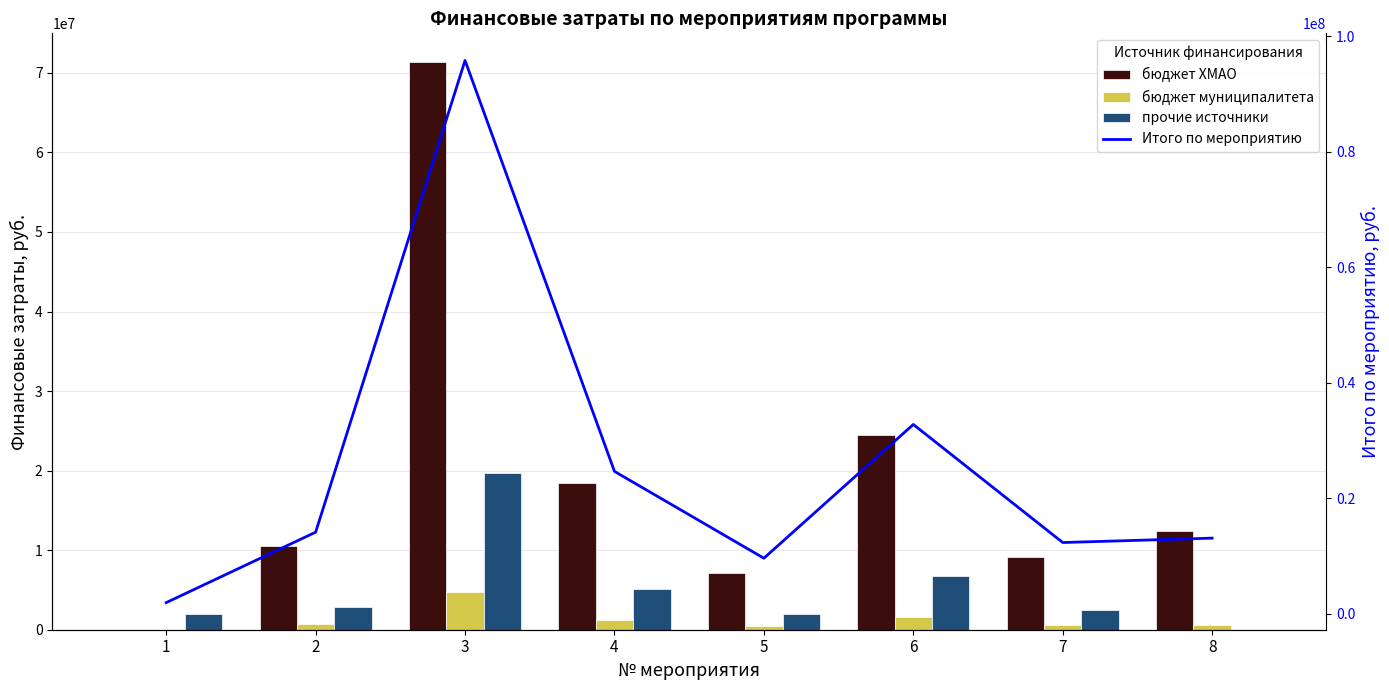

The value of Итого по мероприятию at 3 is 33994089. True or false?

False